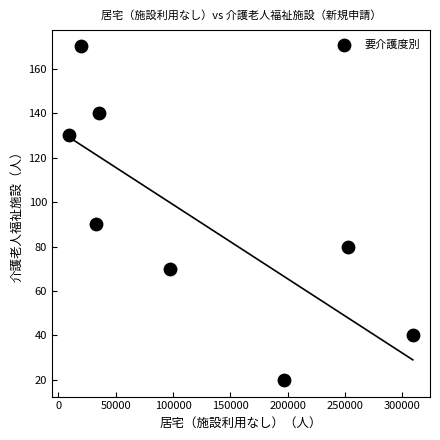

What is the average X value?

119131